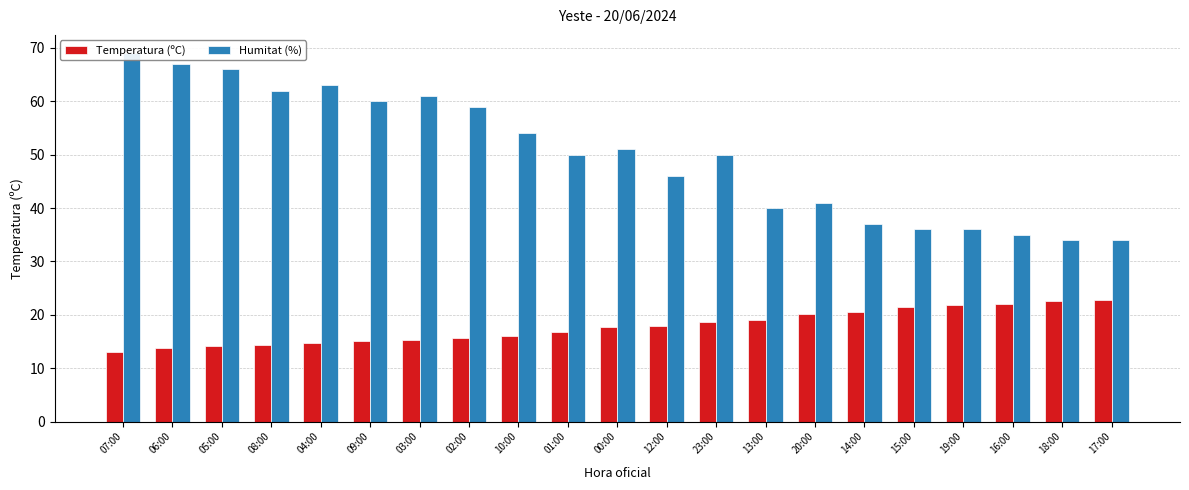

At which category is the sum across all series the highest?

07:00